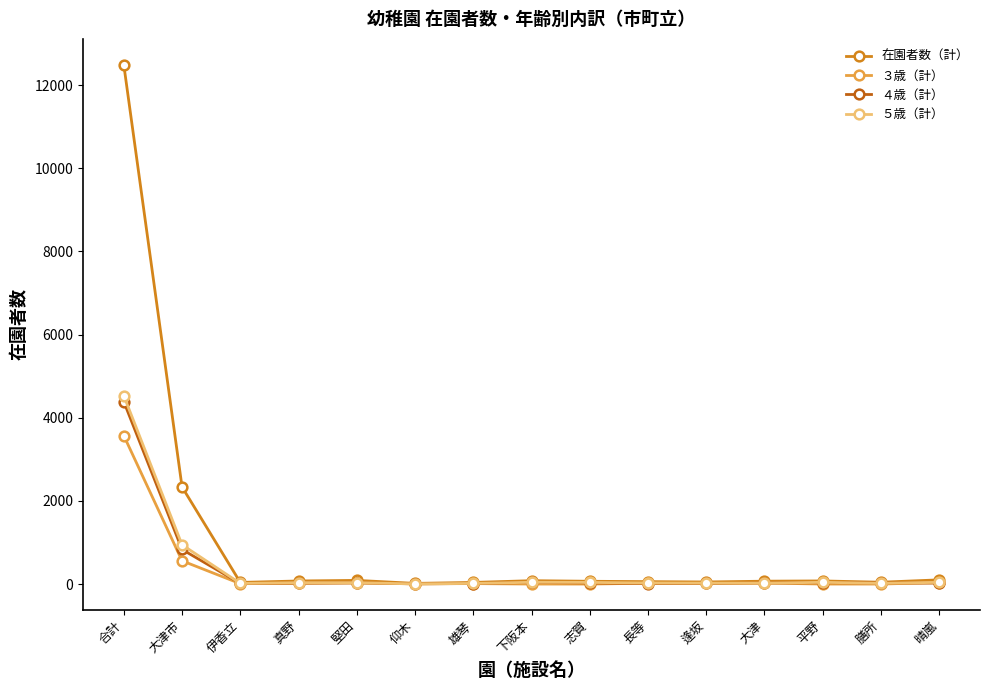

Which series has the widest spread of values?

在園者数（計）